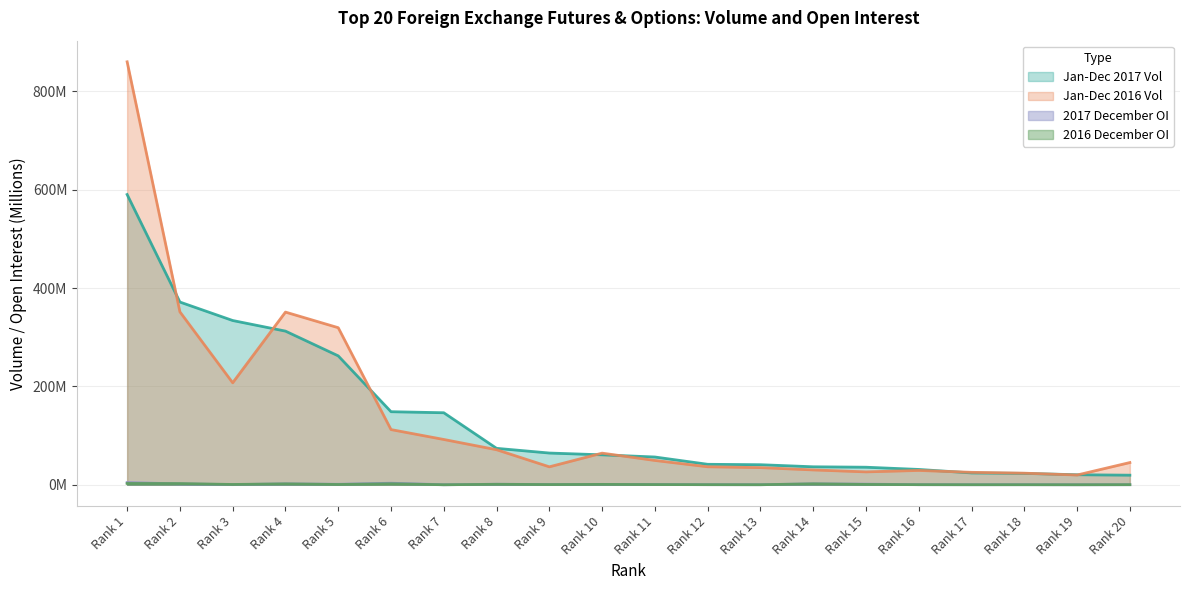

At Rank 16, list the series in order from largest to smallest.

Jan-Dec 2017 Vol, Jan-Dec 2016 Vol, 2016 December OI, 2017 December OI